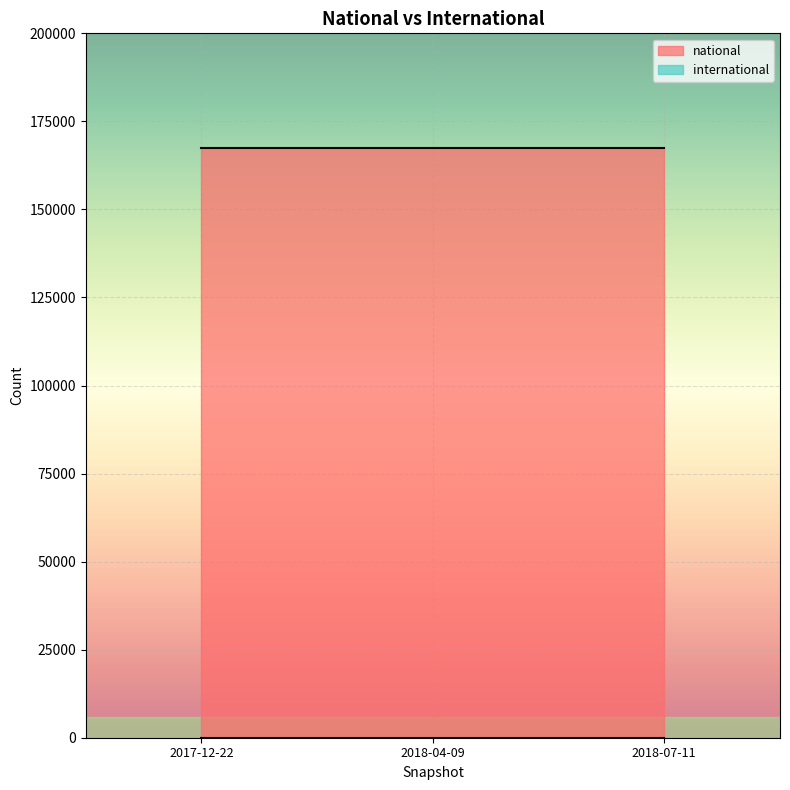

At which category does the chart reach its peak across all series?

2017-12-22